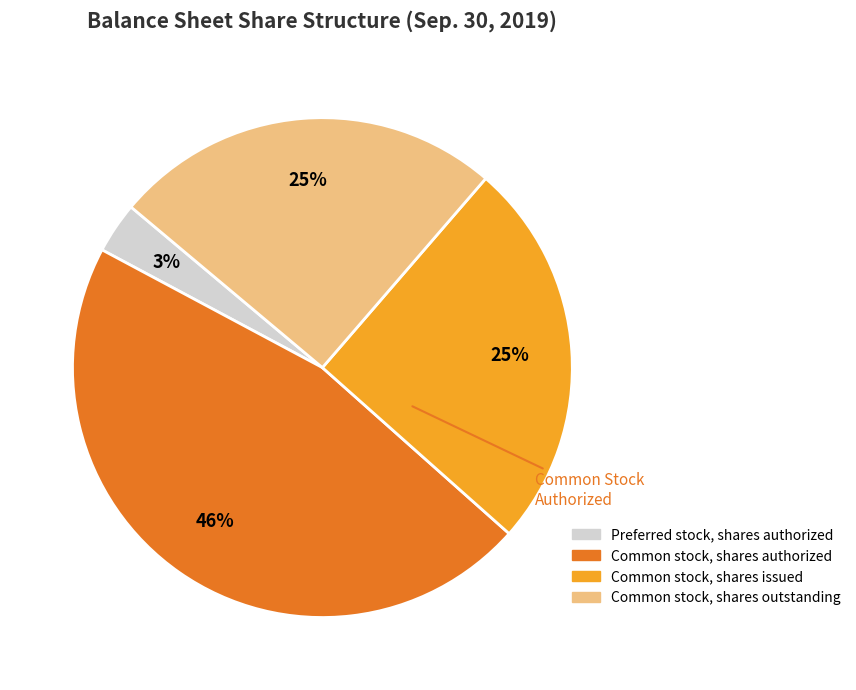

Combined, do Common stock, shares outstanding and Common stock, shares authorized account for over 50%?

Yes